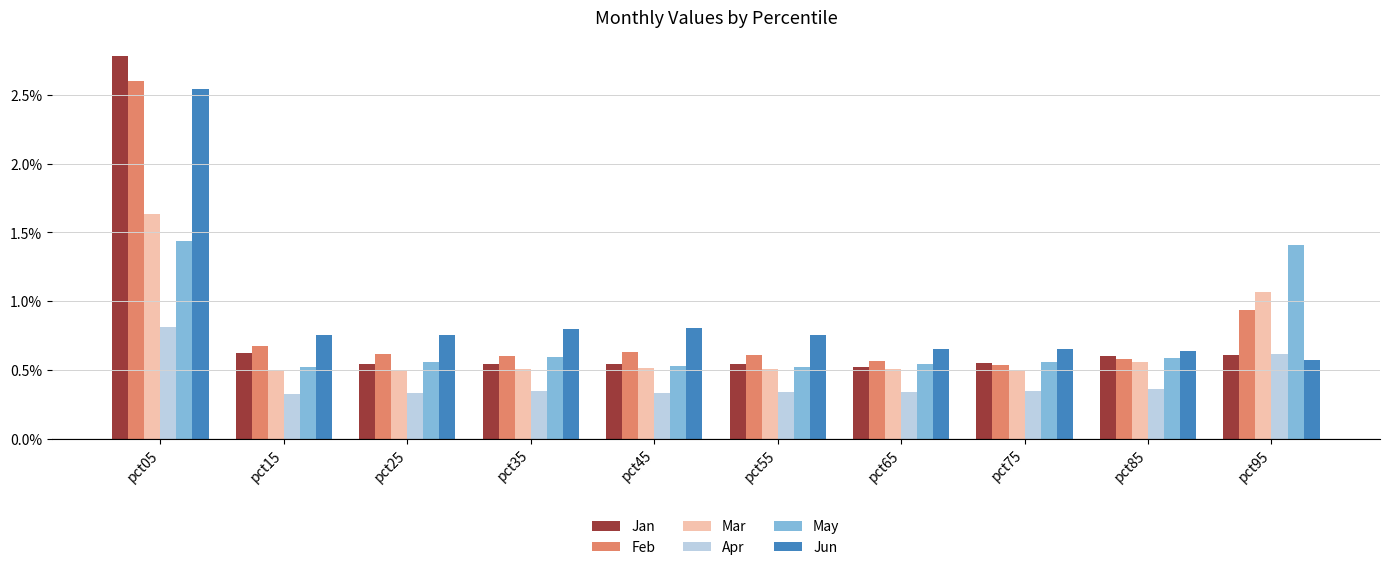

What is the sum of the Apr values at pct65 and pct05?

1.2